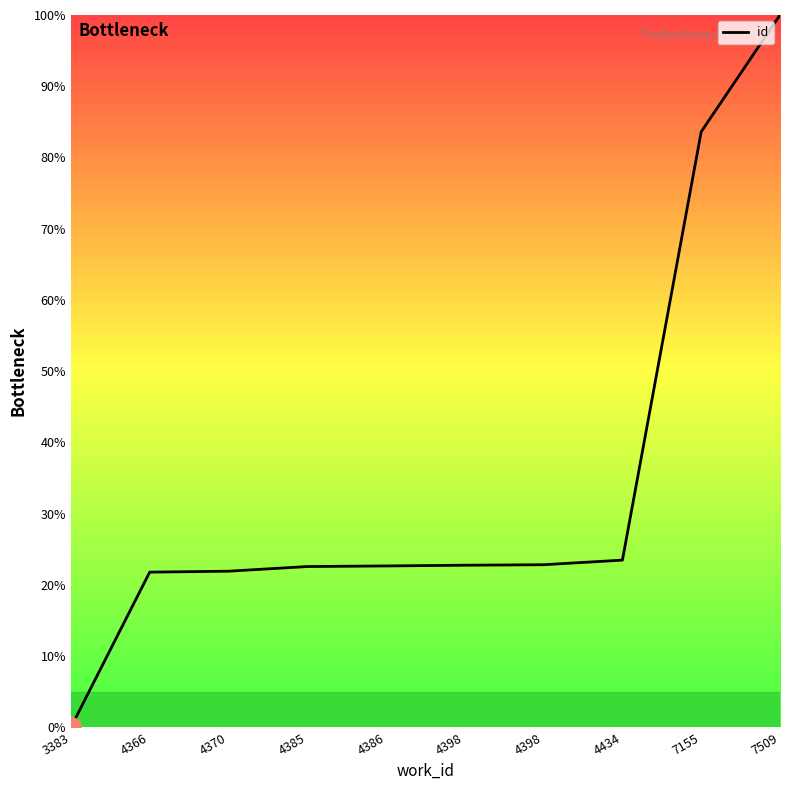

Reading left to right, what are all the values shown in this chart?

3383=0.0	4366=21.8	4370=21.9	4385=22.6	4386=22.7	4398=22.8	4398=22.8	4434=23.5	7155=83.6	7509=100.0